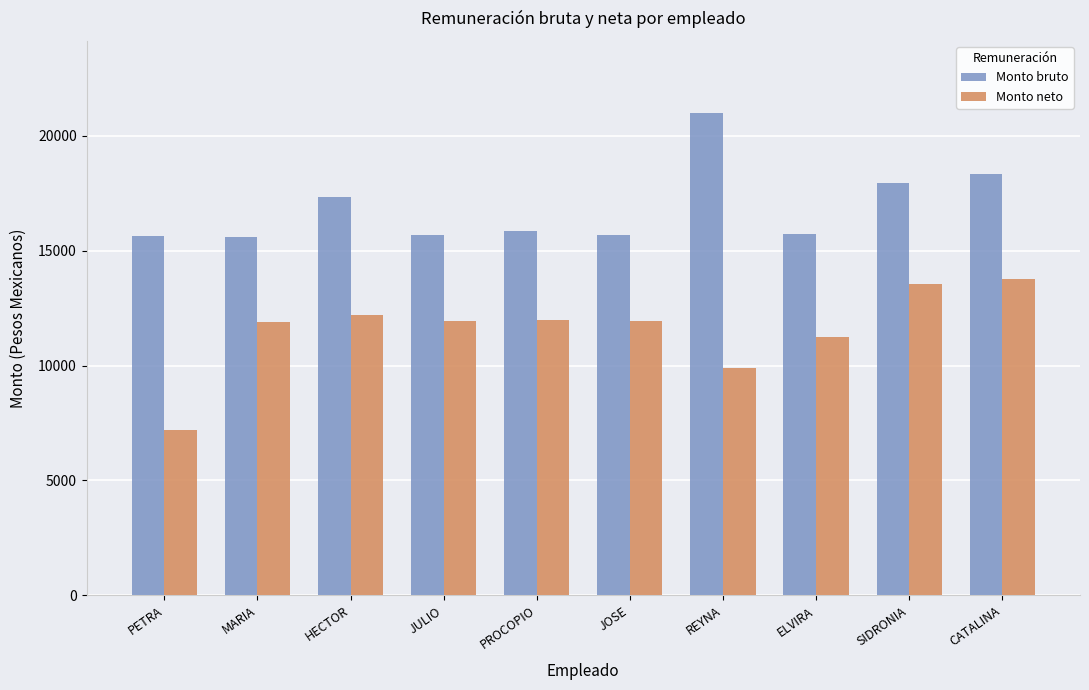

At which label does Monto neto first exceed 11937?

HECTOR